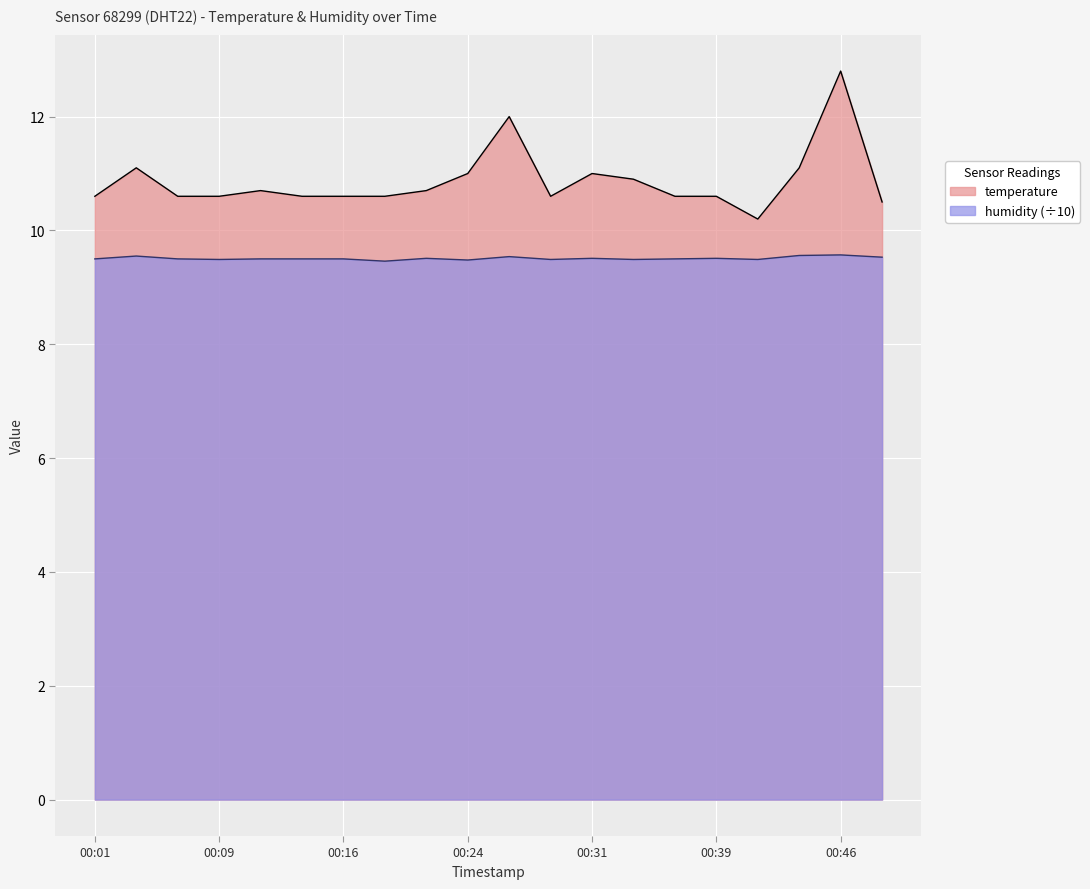

Rank the series by their average value, from lowest to highest.

humidity, temperature